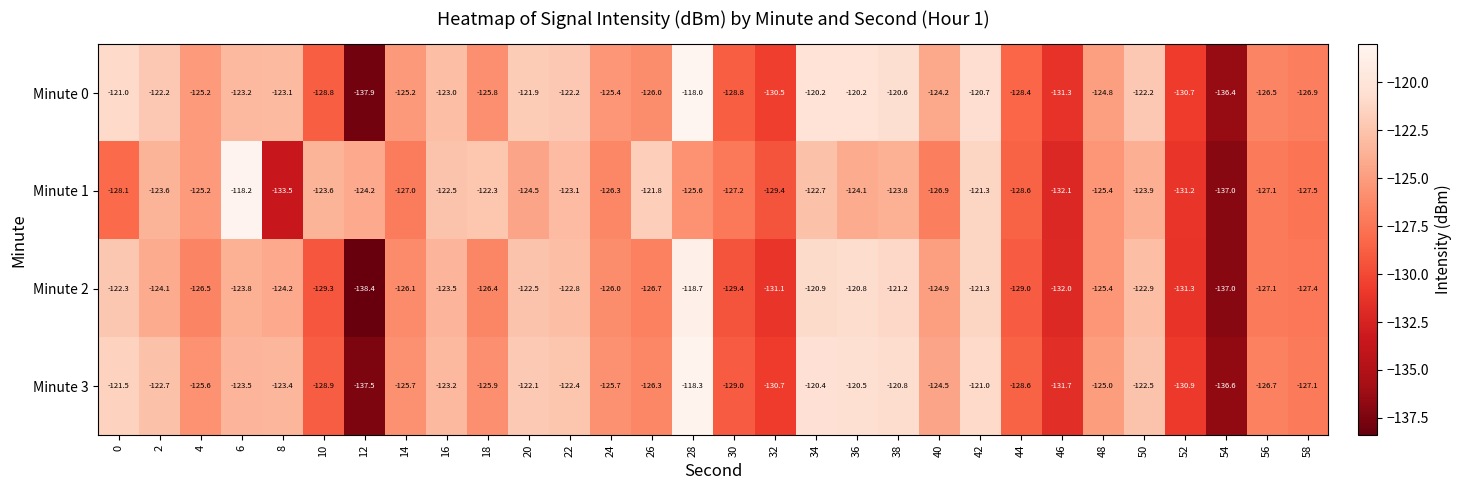

How many values in the Minute 3 series exceed -125?

14